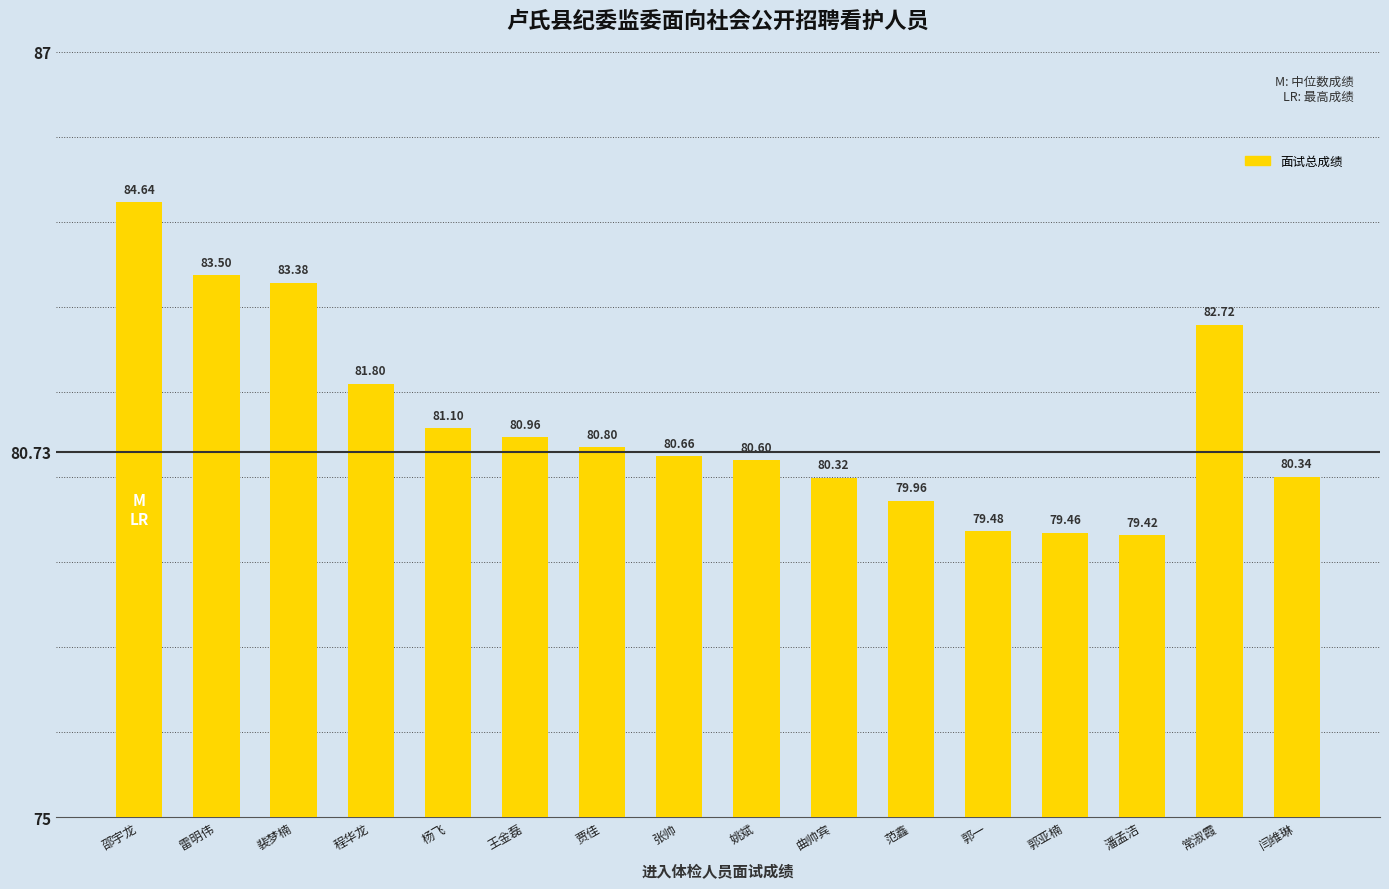

Count the number of values greater than 80.

12